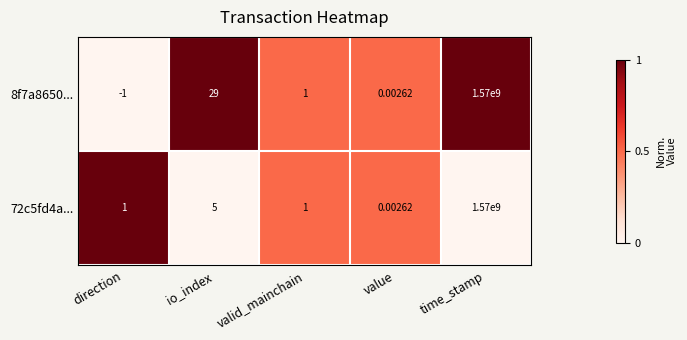

At which category is the sum across all series the highest?

time_stamp